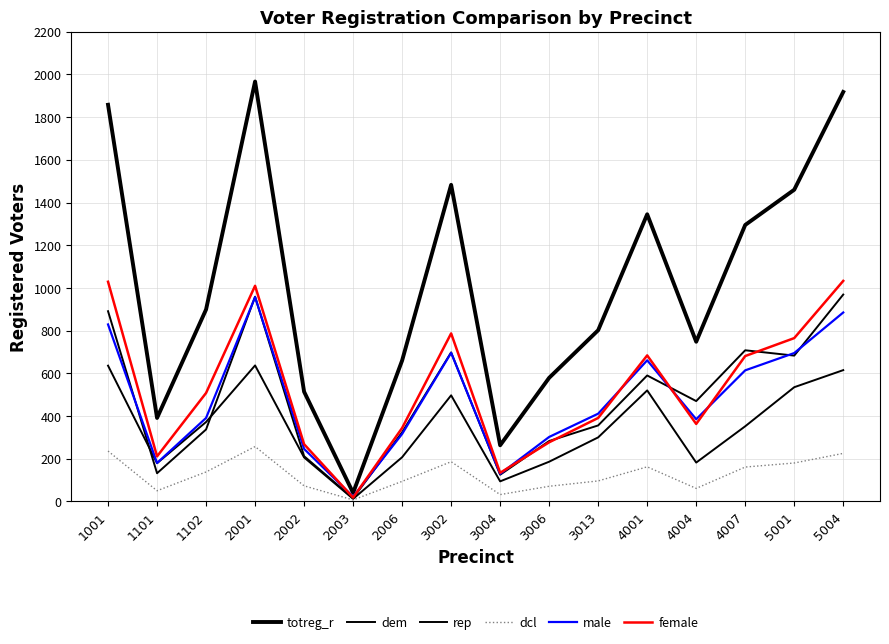

What is the greatest value displayed?

1967